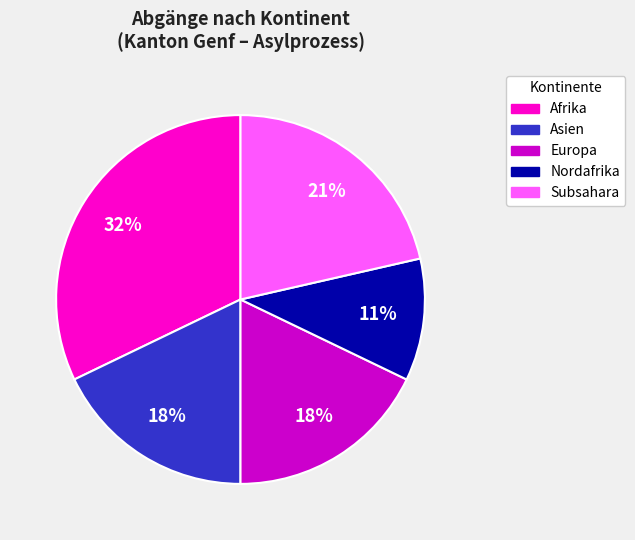

To the nearest percent, what is the average slice percentage?

20%